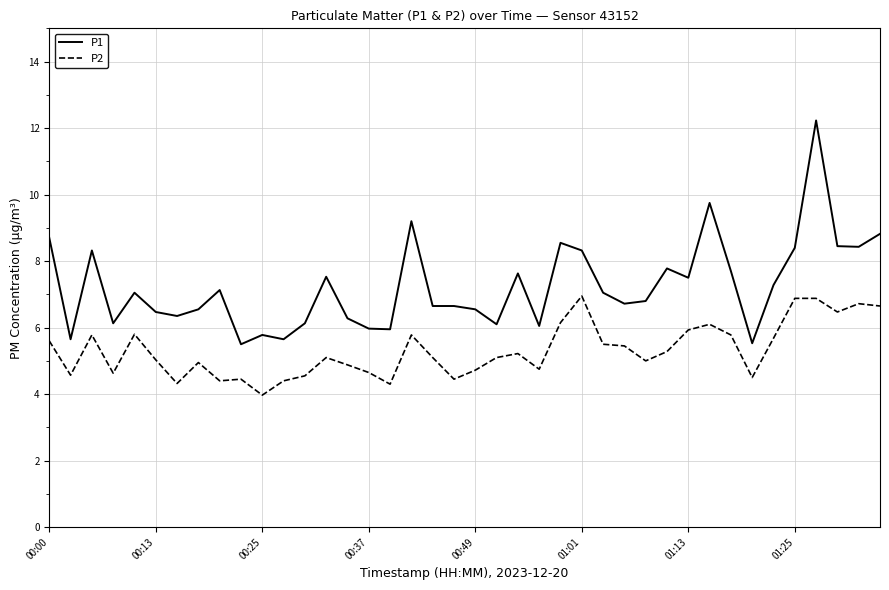

True or false: P2 and P1 intersect in this chart.

False